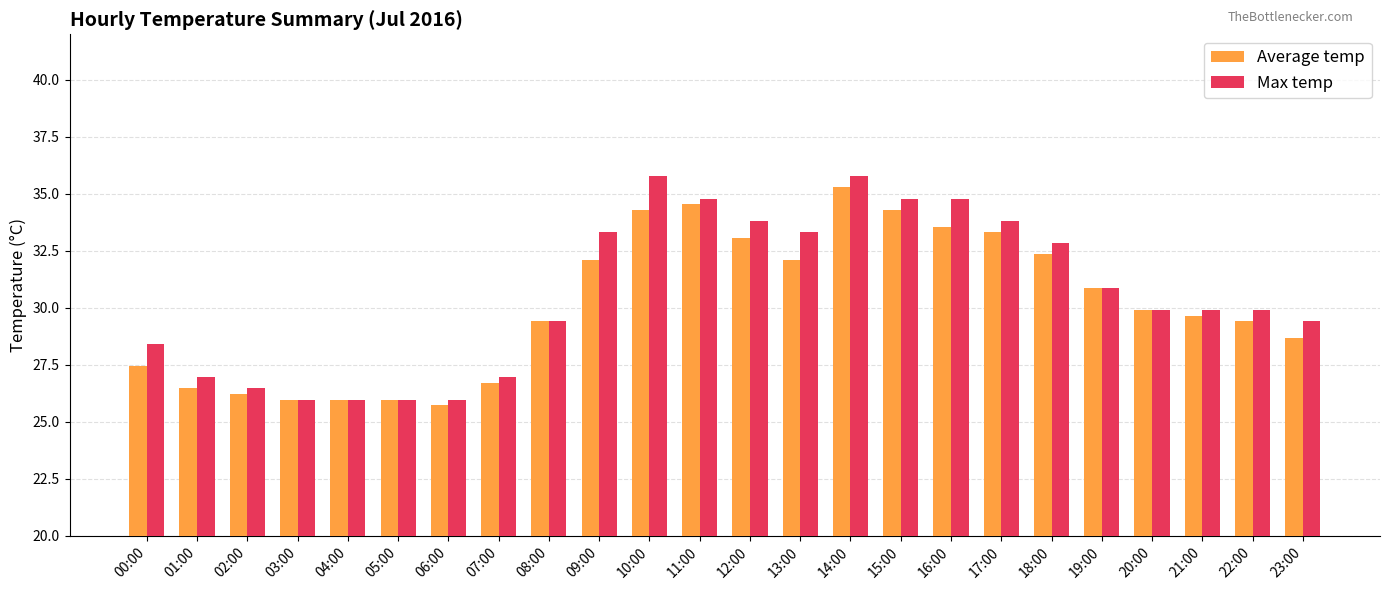

Is it true that Max temp equals 33.8 at 12:00?

True